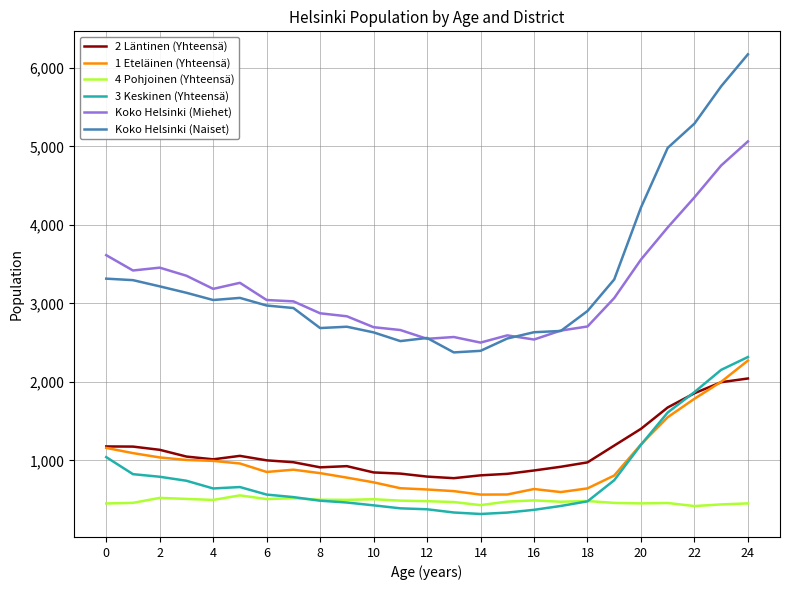

How many lines are shown in the chart?

6